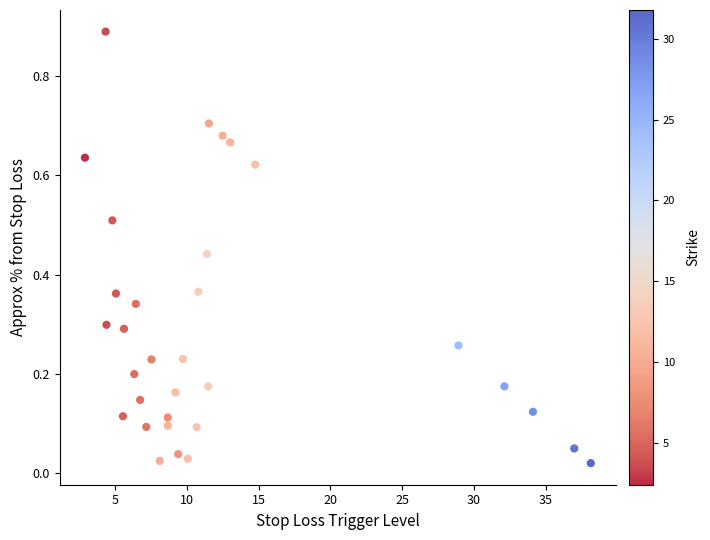

What is the range of X values (max minus min)?

35.3